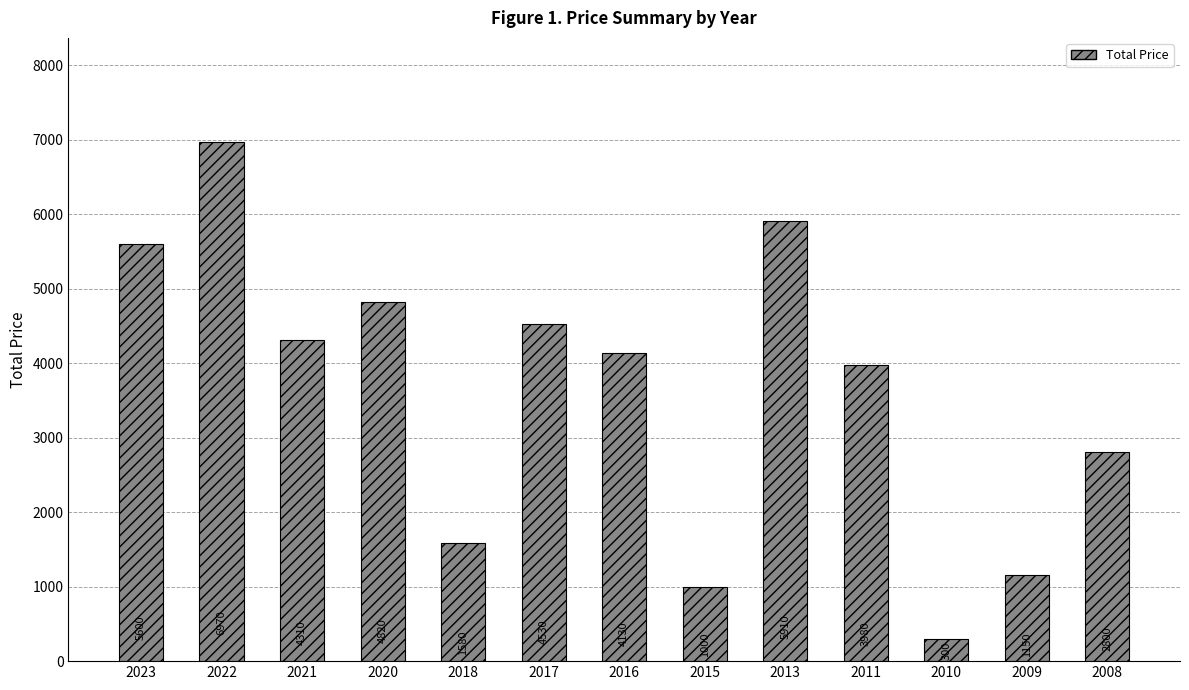

What is the change in value from 2016 to 2009?

-2980